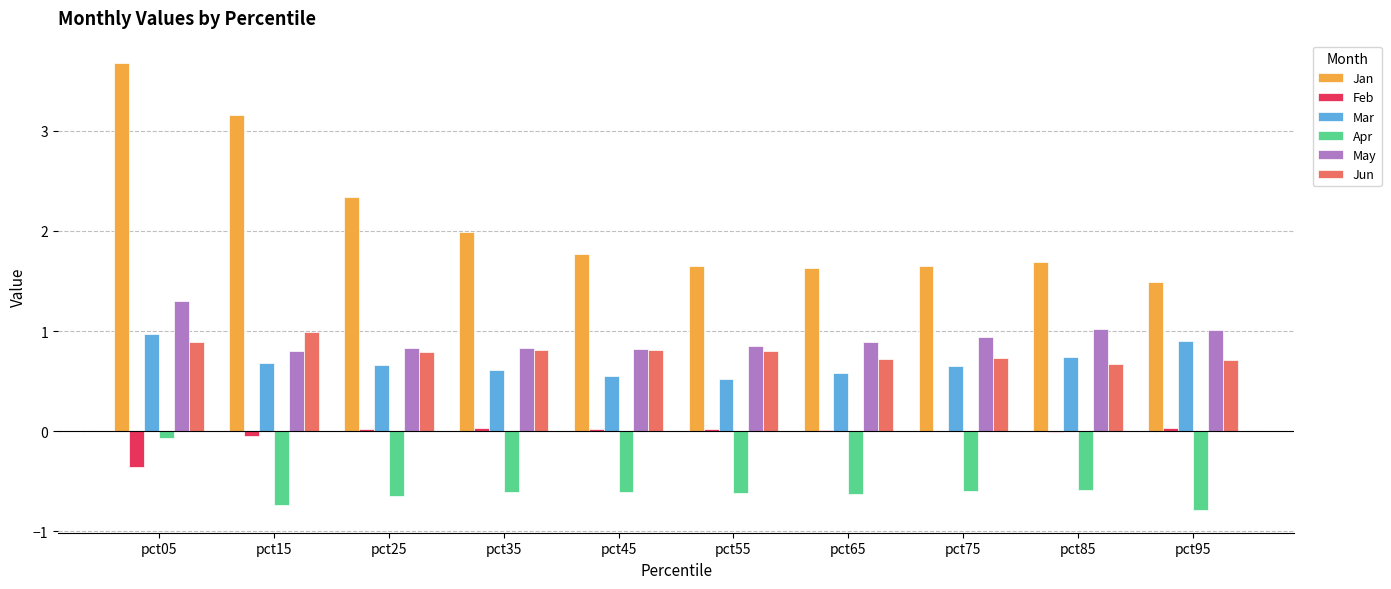

Is it true that Jan equals 2.0 at pct35?

True